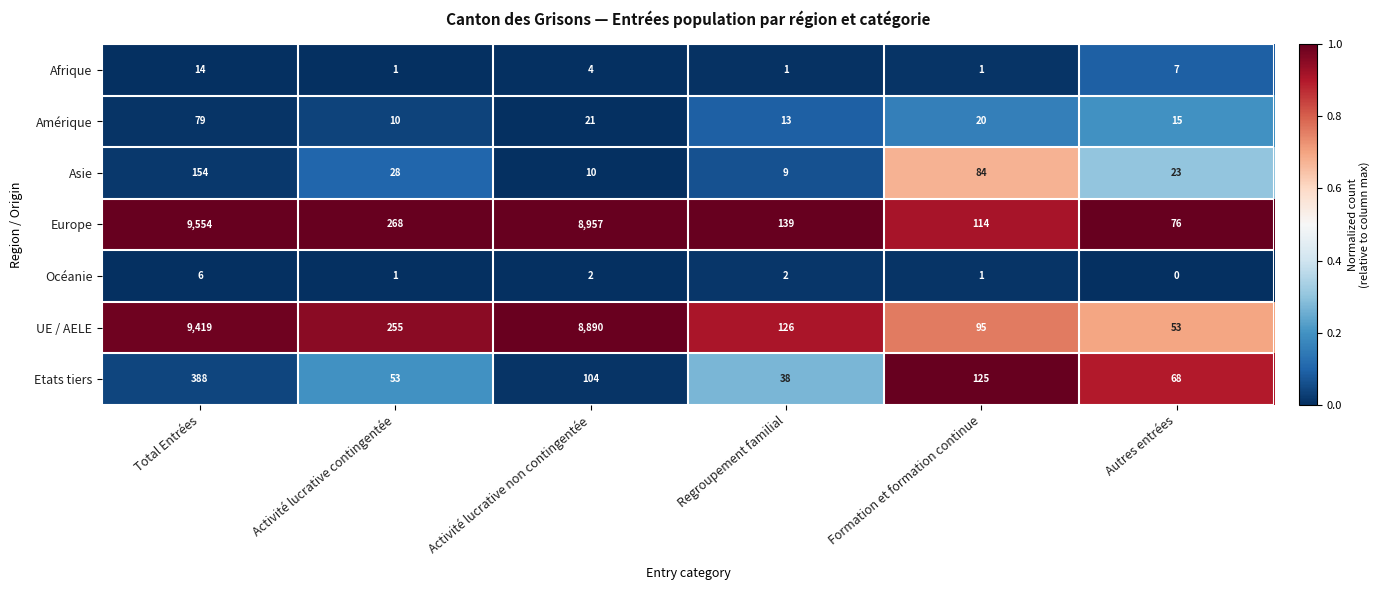

Count the Afrique values in the range 1 to 7.

5